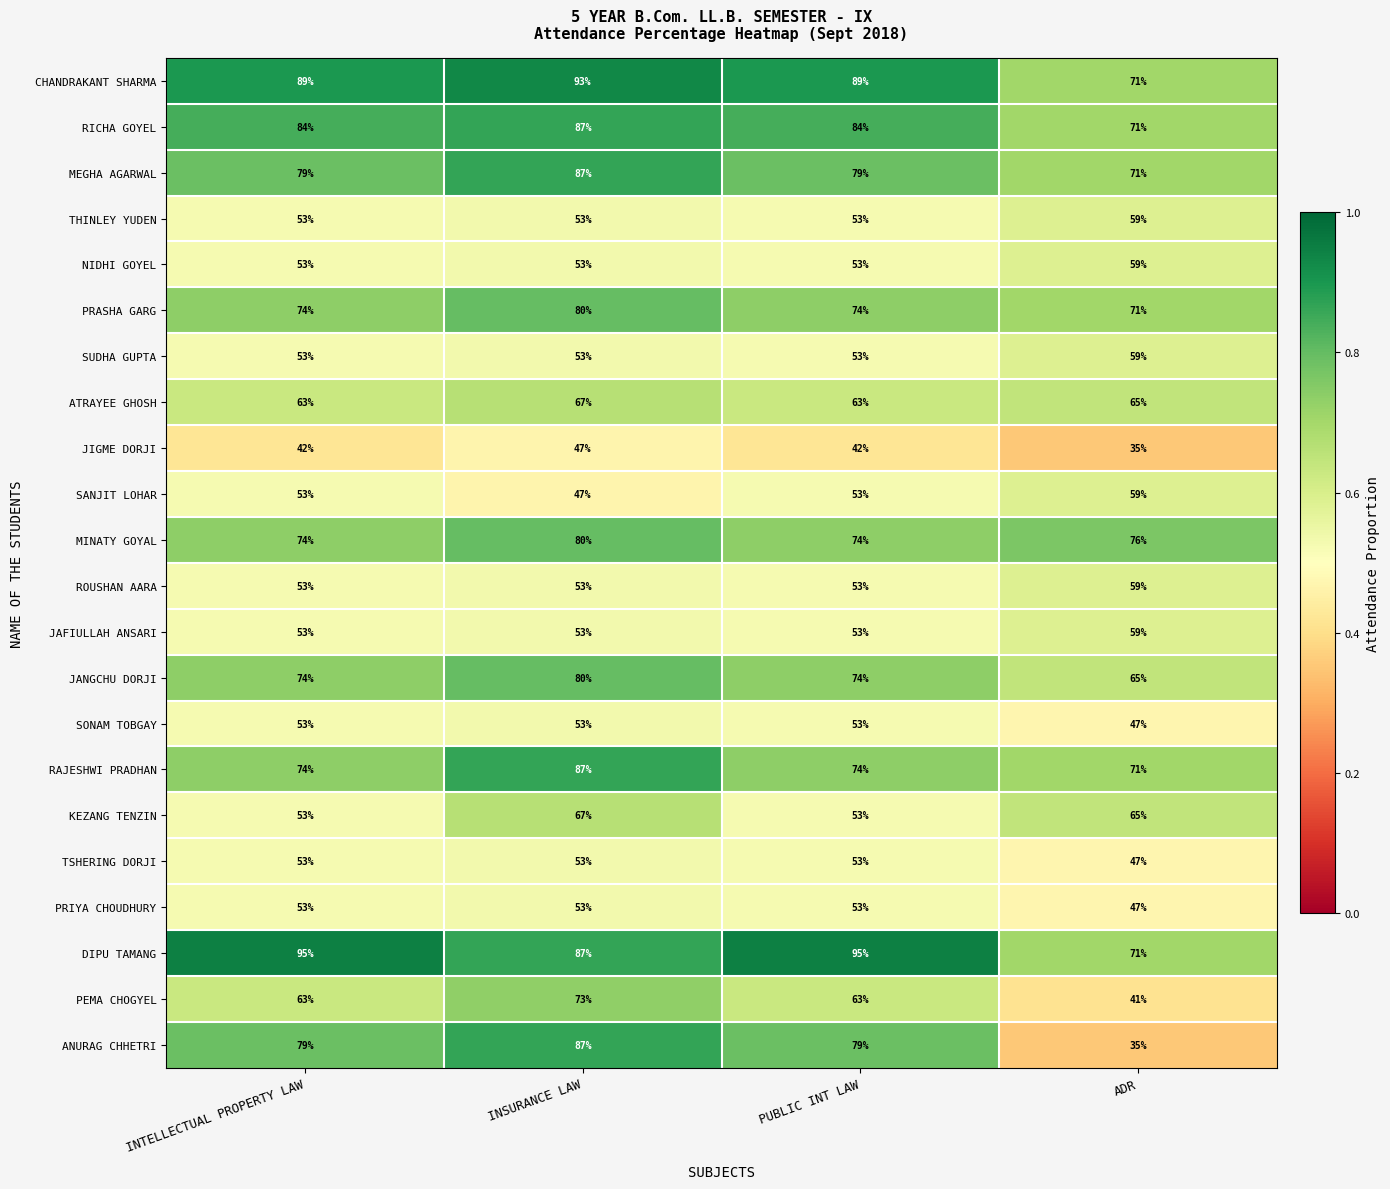

How many KEZANG TENZIN values are between 53 and 67?

4